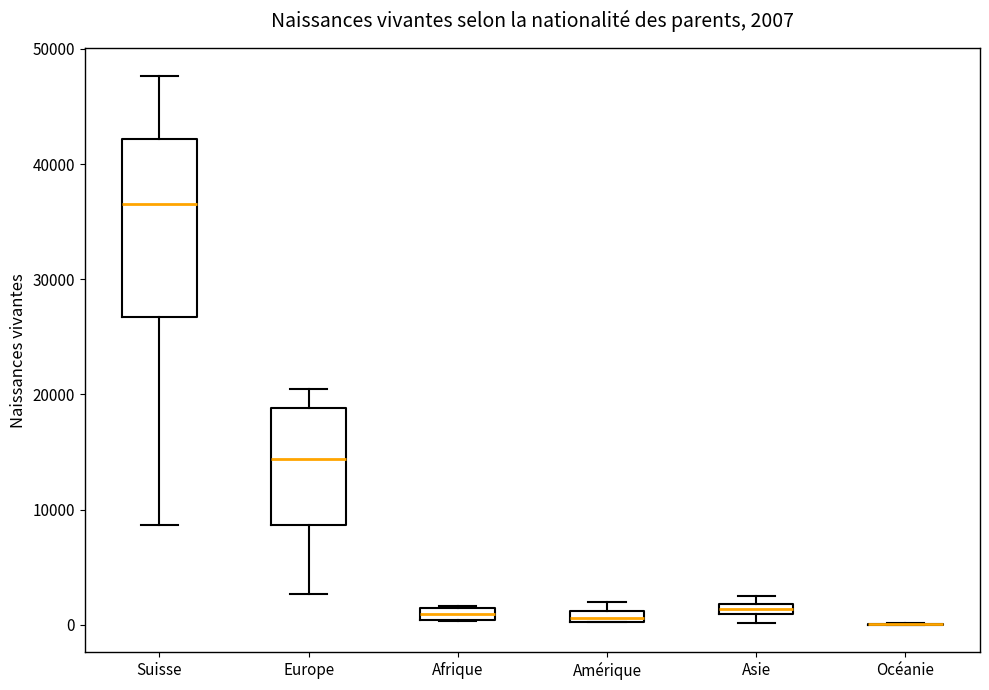

Which box is the tallest, from its lower edge to its upper edge?

Suisse